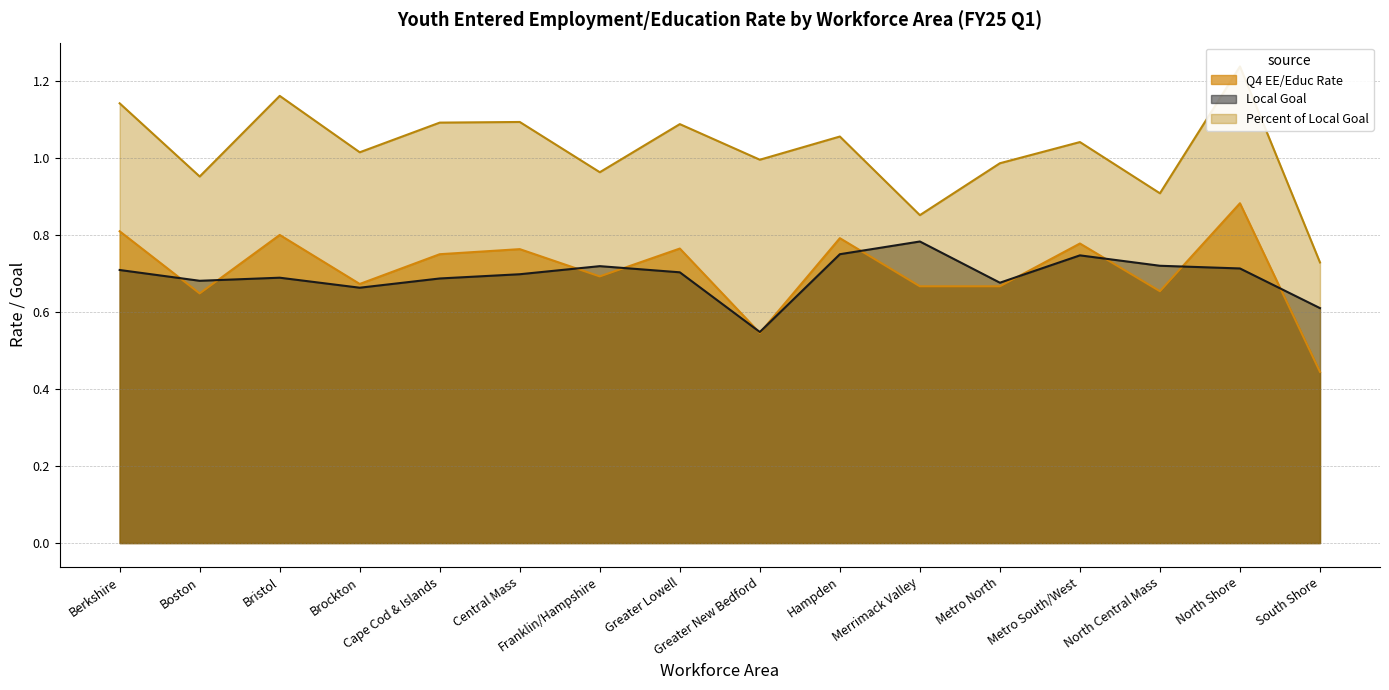

Rank the series at Metro North from highest to lowest value.

Percent of Local Goal, Local Goal, Q4 EE/Educ Rate